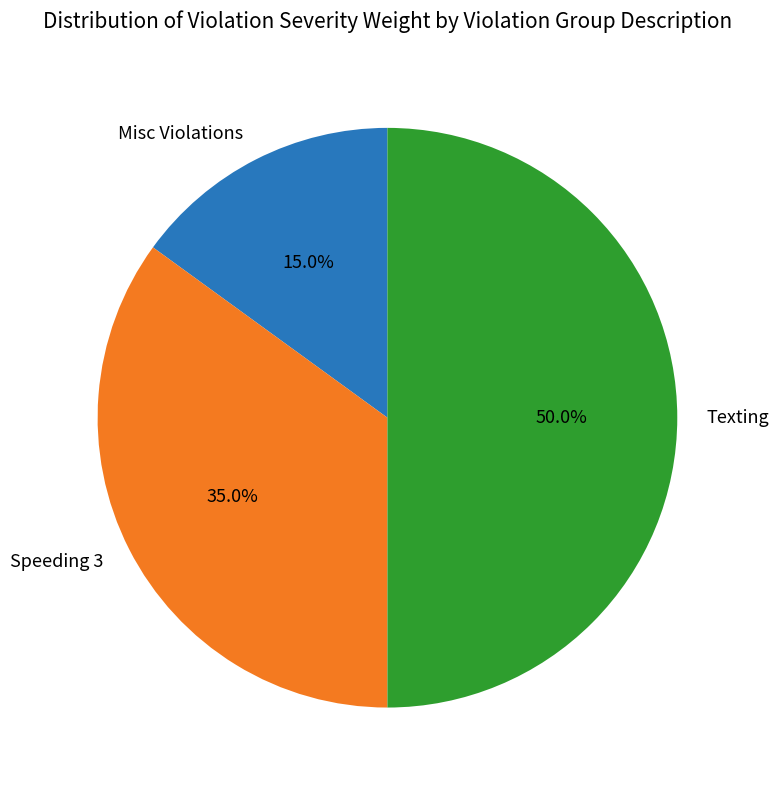

Approximately how many times larger is the value at Misc Violations compared to Speeding 3?

0.4